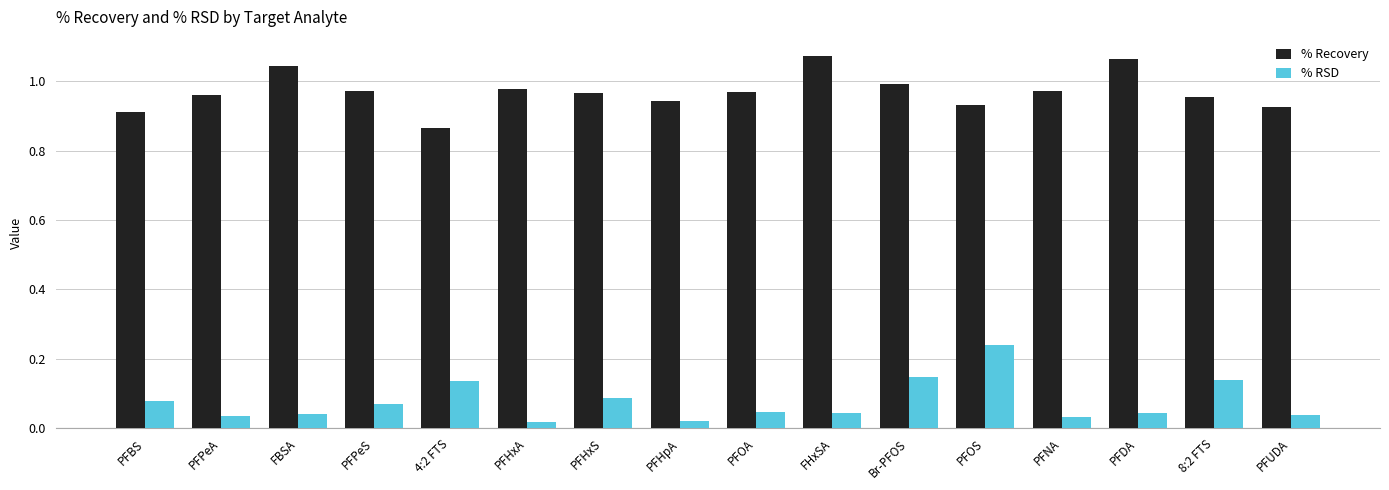

What position from the left is 8:2 FTS?

15